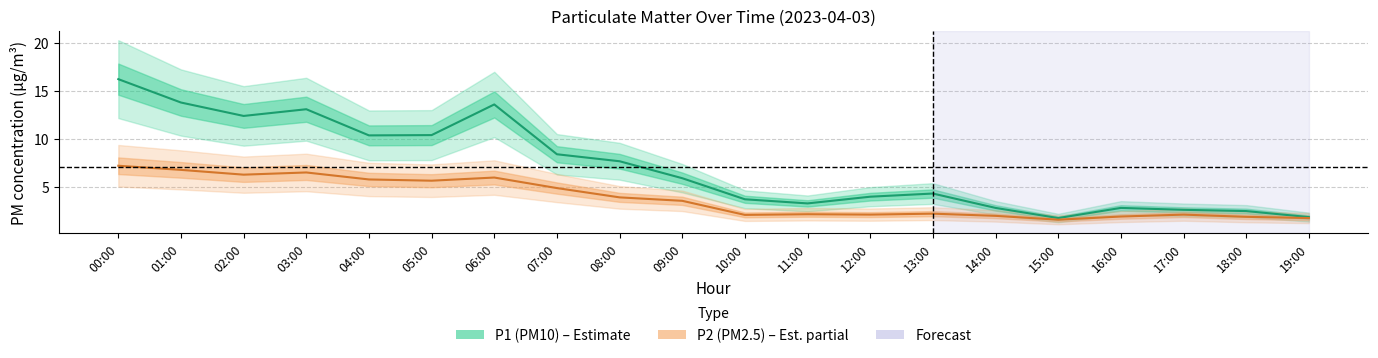

What is the value of the P2 point at the 20th from the left?

1.8